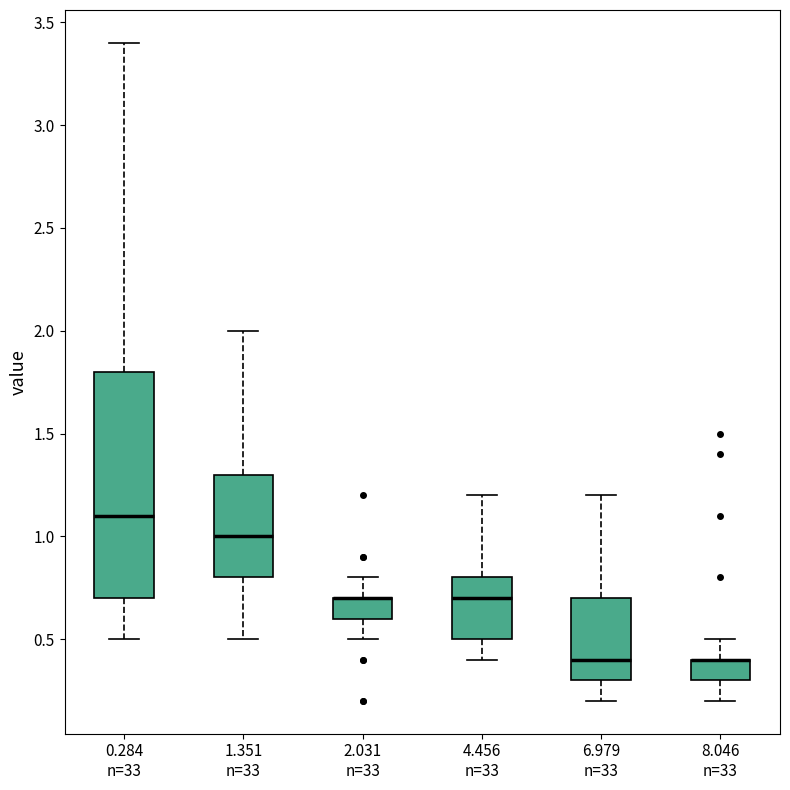

Where does the median line of the box for 4.456 n=33 sit on the y-axis? The values are not printed on the chart, so give them approximately, as read against the axis.

0.7